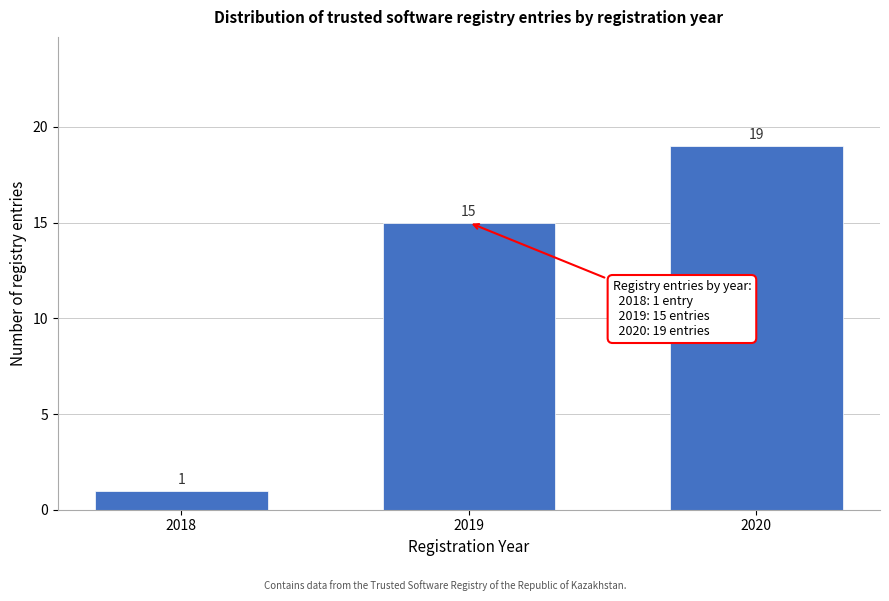

Reading right to left, extract all data points from this chart.

19	15	1